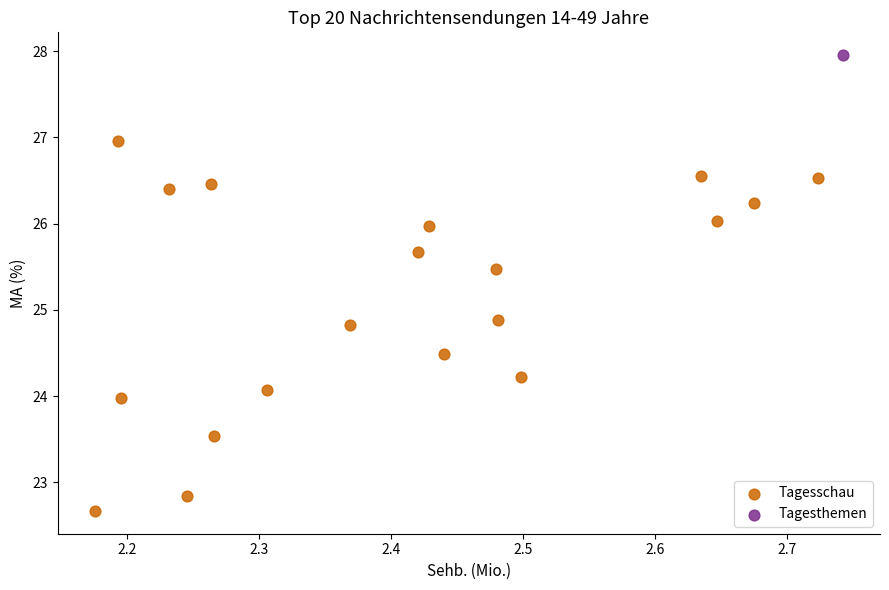

What are all the series names shown in the legend?

Tagesschau, Tagesthemen